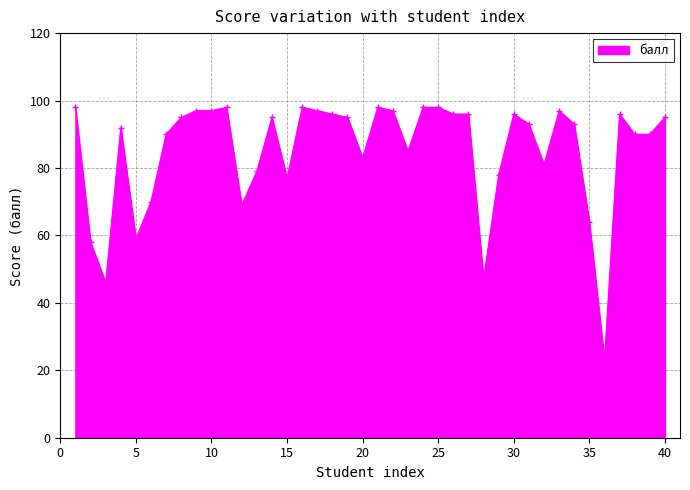

True or false: the data has more than 1 interior local peaks.

True